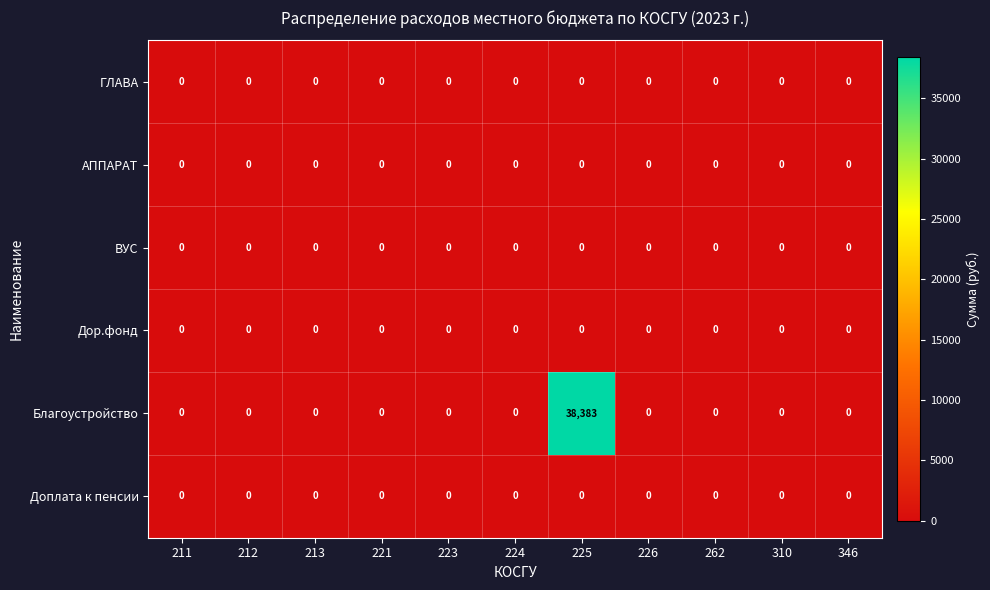

Is it true that АППАРАТ equals 0 at 211?

True